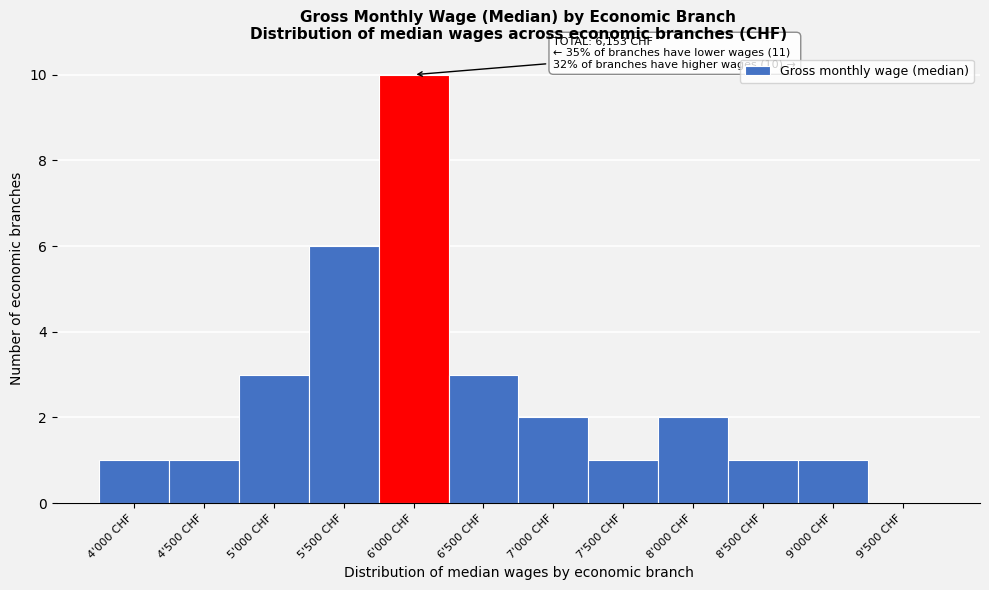

Reading left to right, what are all the values shown in this chart?

4'000 CHF=1	4'500 CHF=1	5'000 CHF=3	5'500 CHF=6	6'000 CHF=10	6'500 CHF=3	7'000 CHF=2	7'500 CHF=1	8'000 CHF=2	8'500 CHF=1	9'000 CHF=1	9'500 CHF=0